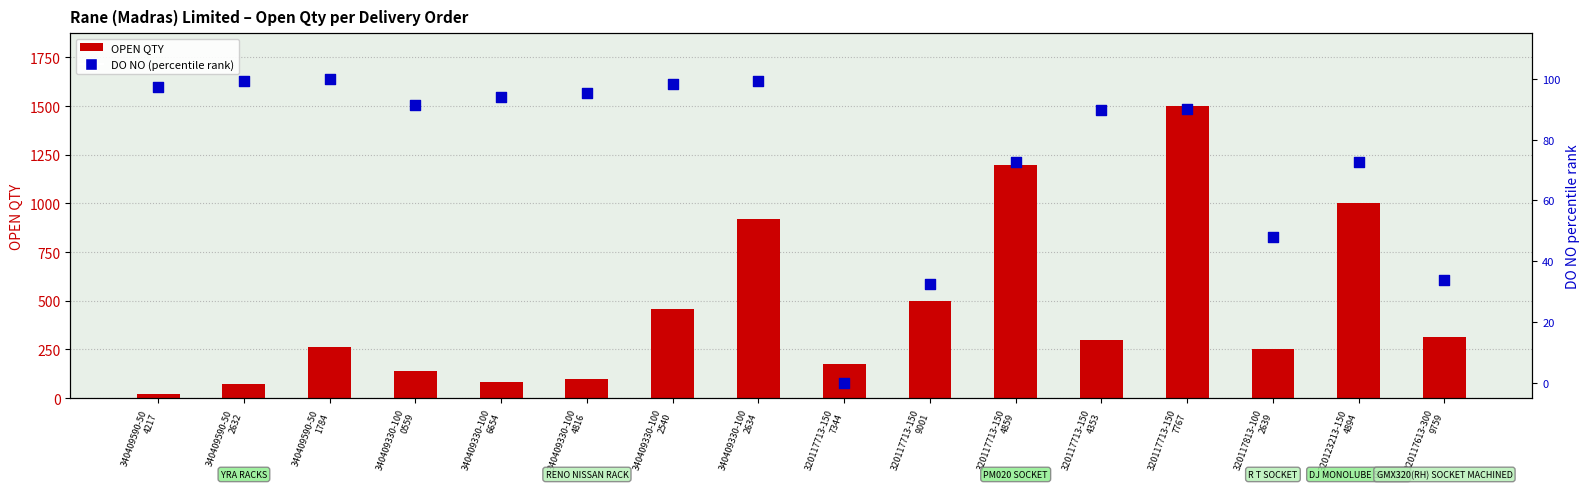

At how many categories does at least one series exceed 1377?

1